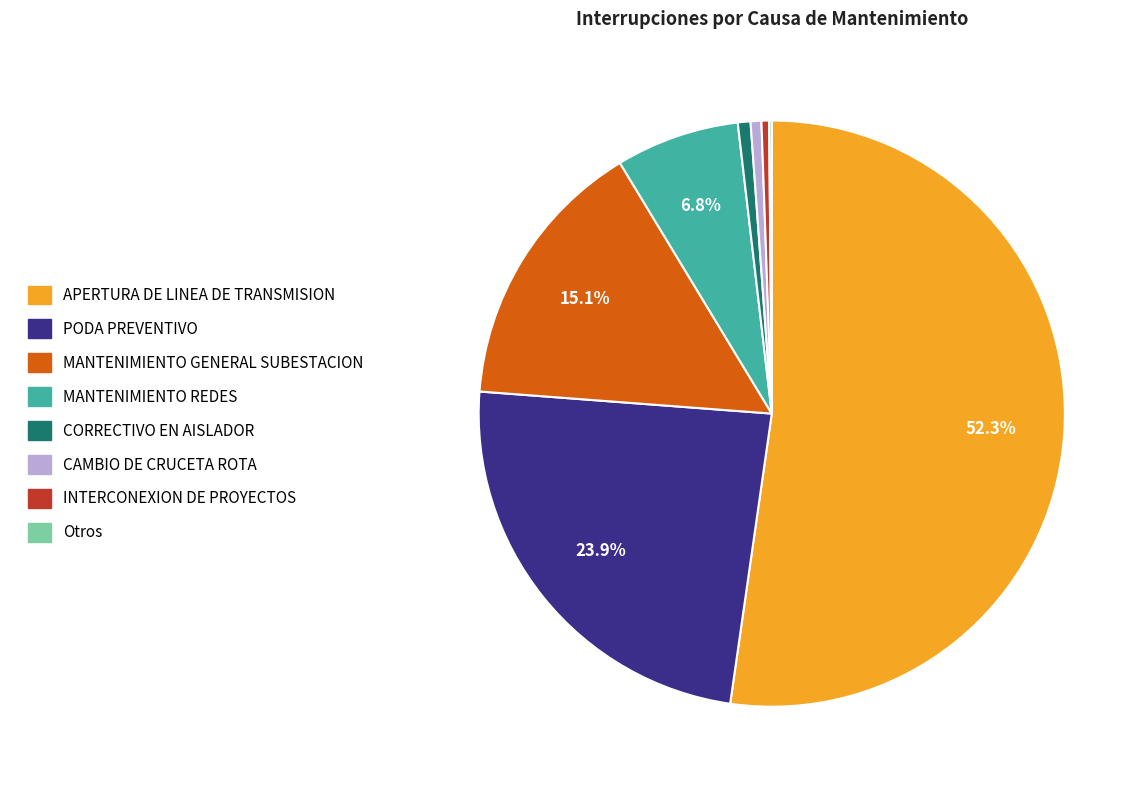

Is there any slice that represents more than half of the pie?

Yes